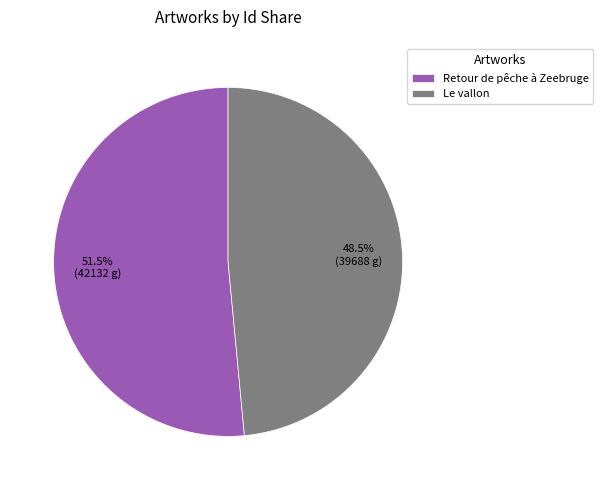

Between Retour de pêche à Zeebruge and Le vallon, which is larger?

Retour de pêche à Zeebruge